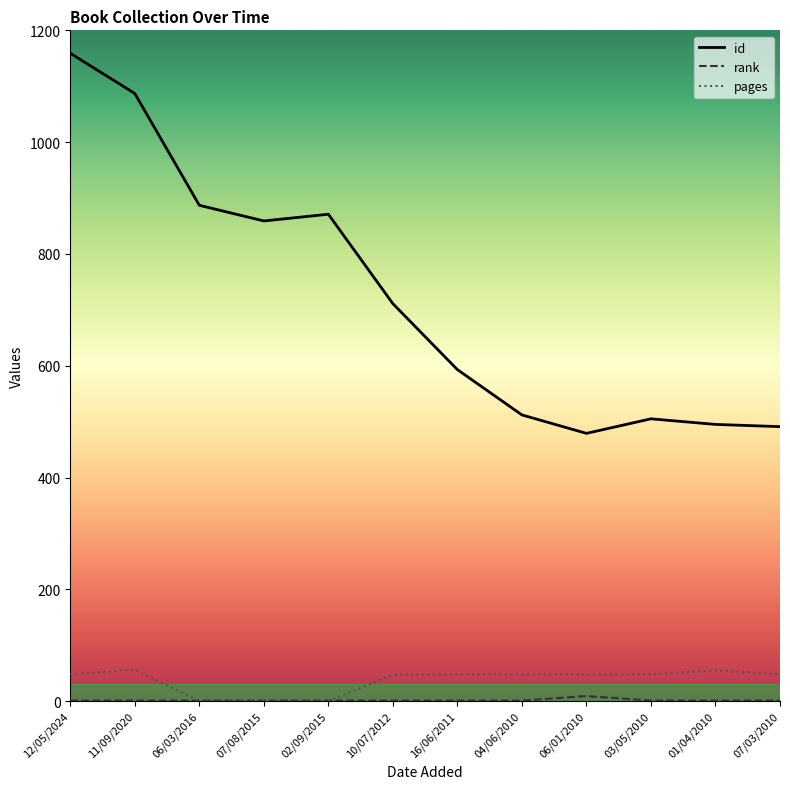

What is the total value across all series at 16/06/2011?

642